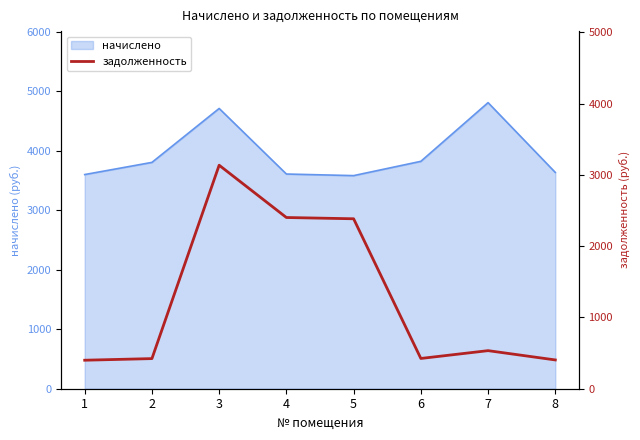

How many interior local peaks (higher than both neighbors) does the data have?

2